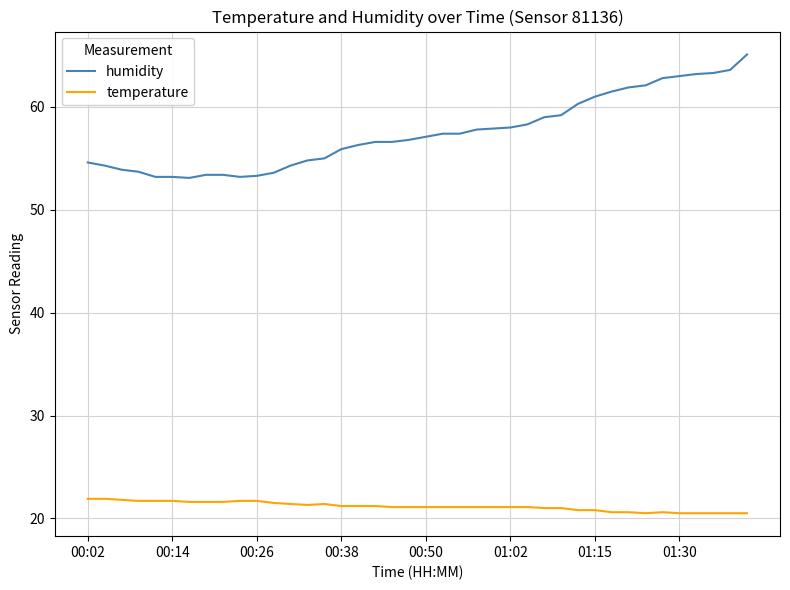

What is the difference between the maximum and minimum values in the humidity series?

12.0